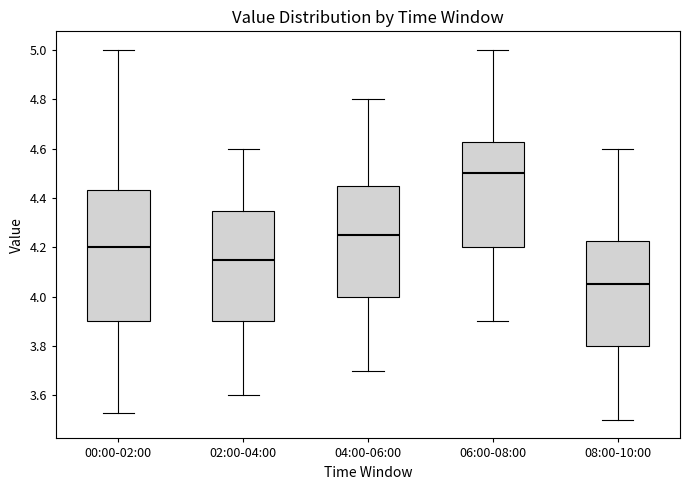

Which box's median line is the highest?

06:00-08:00